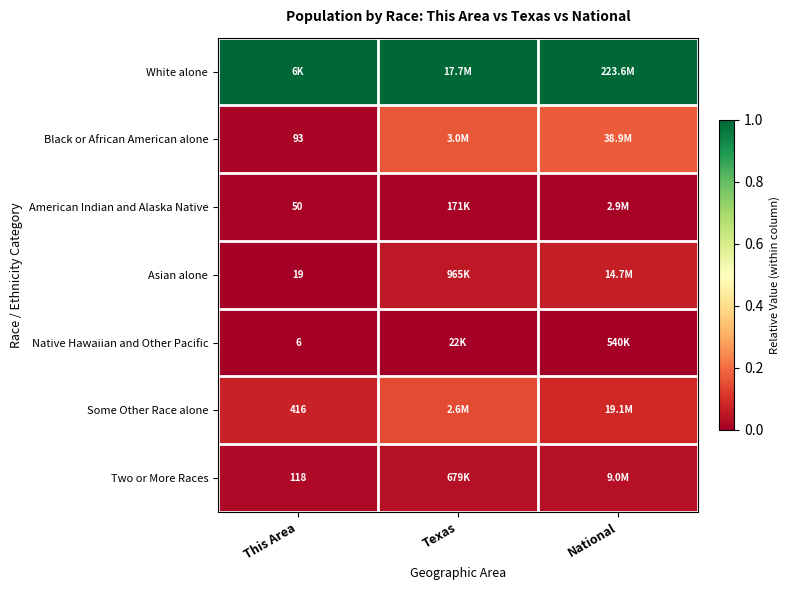

Between Texas and This Area, which is larger?

Texas